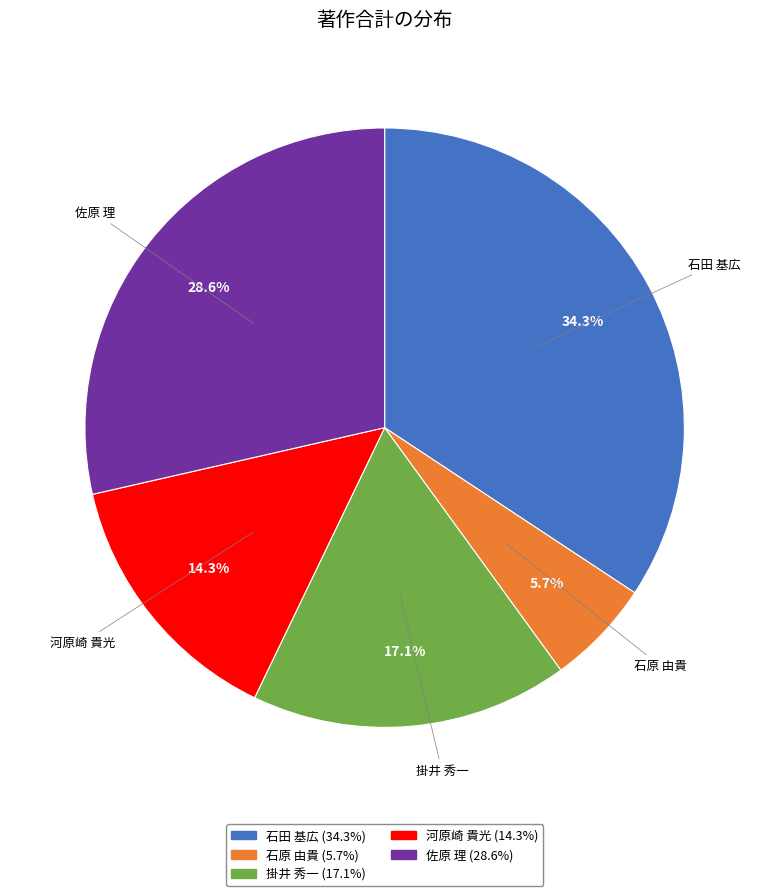

Is there any slice that represents more than half of the pie?

No